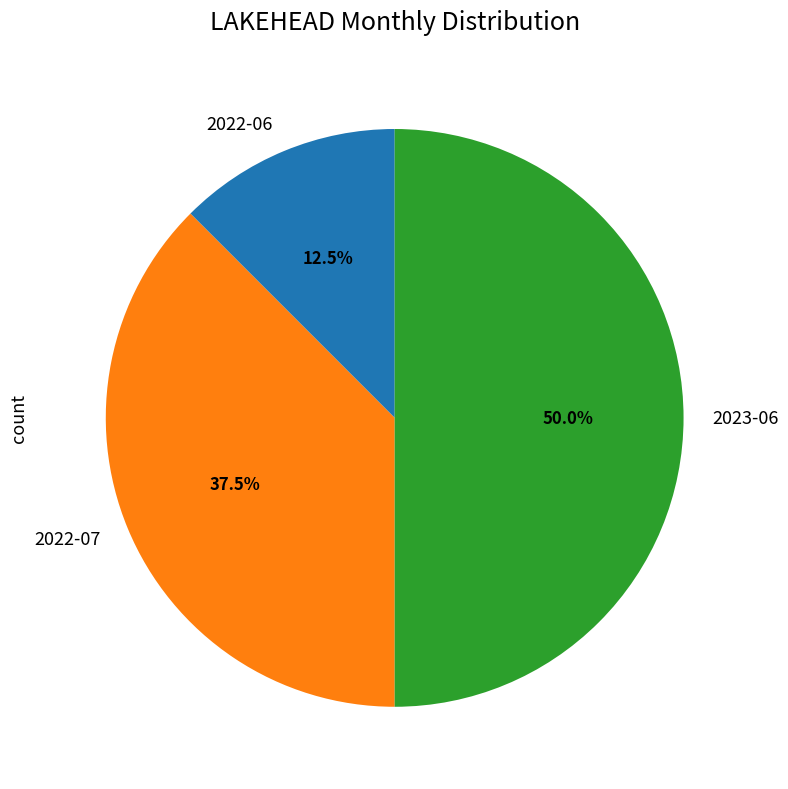

Is it true that 2023-06 is 44% of the pie?

False